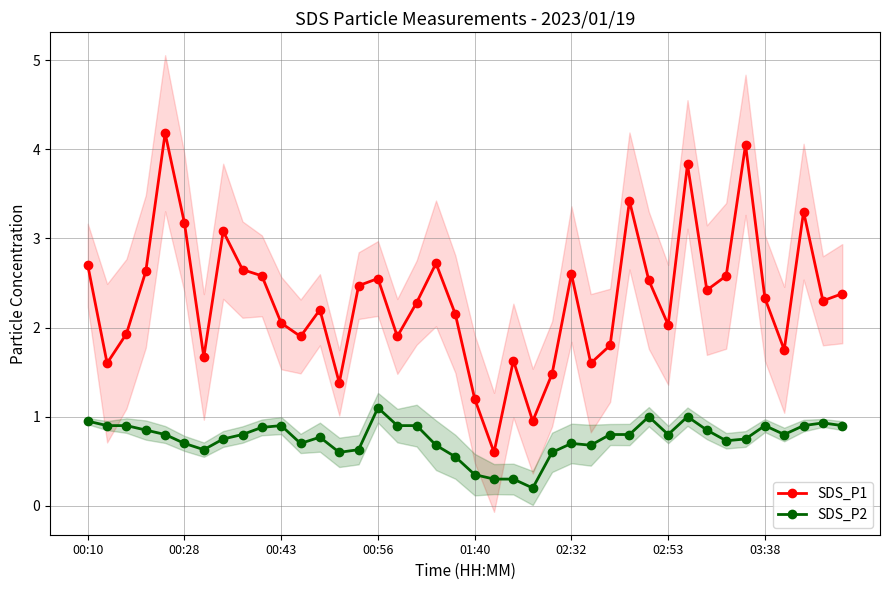

True or false: SDS_P2 and SDS_P1 intersect in this chart.

False